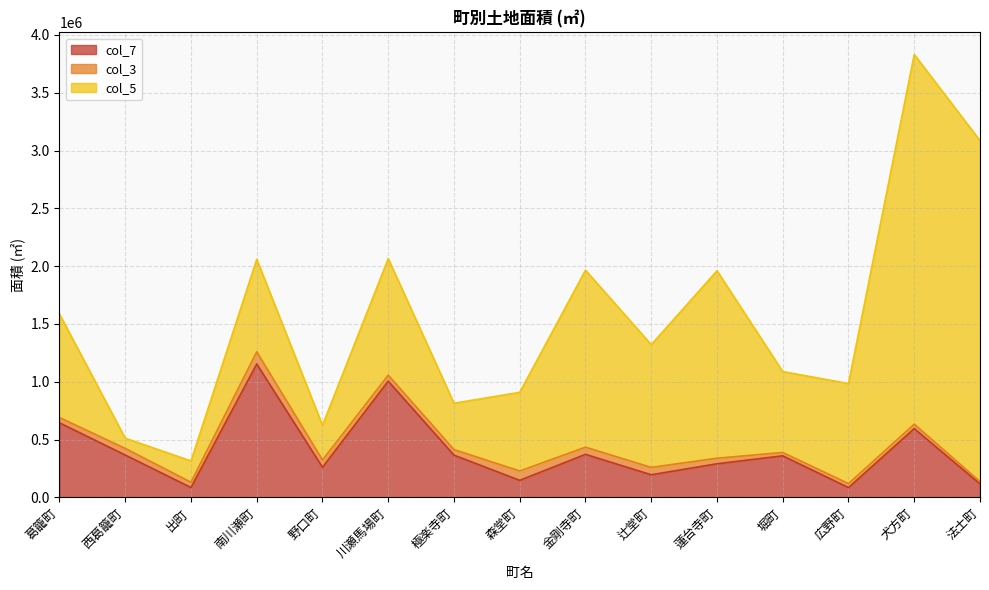

Reading right to left, extract all data points from this chart.

col_7: 法士町=116159	犬方町=594507	広野町=84218	堀町=359047	蓮台寺町=290284	辻堂町=195144	金剛寺町=371920	森堂町=146987	極楽寺町=364970	川瀬馬場町=1005029	野口町=259680	南川瀬町=1153719	出町=84966	西葛籠町=366030	葛籠町=644816
col_3: 法士町=20208	犬方町=38503	広野町=34625	堀町=29110	蓮台寺町=48112	辻堂町=63844	金剛寺町=61982	森堂町=81028	極楽寺町=47956	川瀬馬場町=51888	野口町=63451	南川瀬町=105123	出町=45869	西葛籠町=57110	葛籠町=45732
col_5: 法士町=2948973	犬方町=3197595	広野町=865528	堀町=699653	蓮台寺町=1621621	辻堂町=1061466	金剛寺町=1531051	森堂町=680384	極楽寺町=401183	川瀬馬場町=1008046	野口町=299849	南川瀬町=800092	出町=183971	西葛籠町=88402	葛籠町=894700